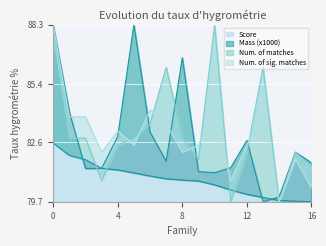

True or false: Score has a value of 104.2 at 12.

False